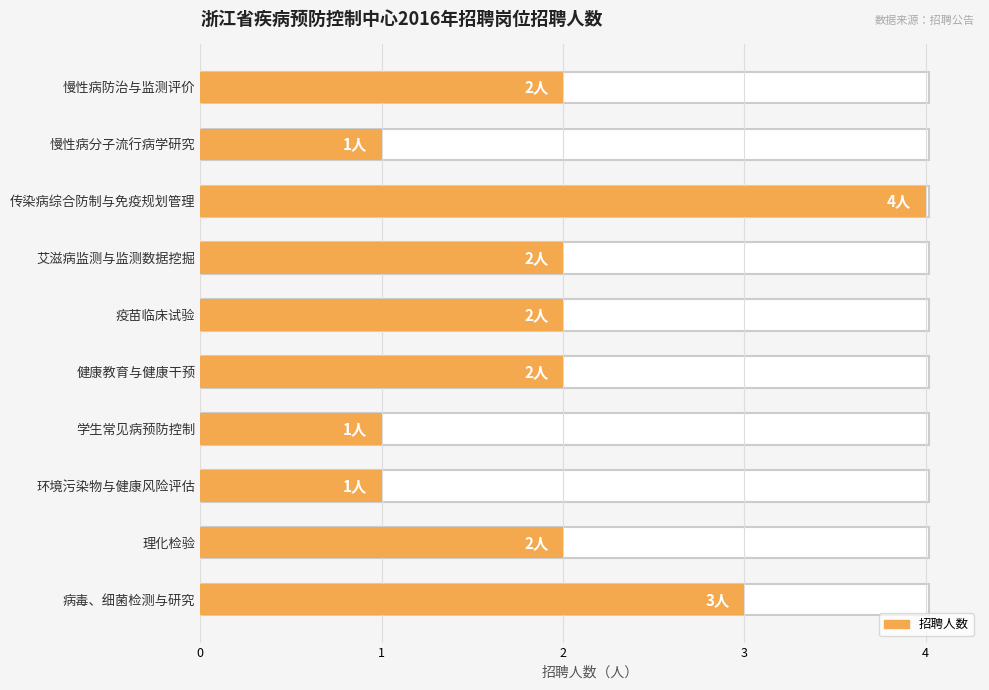

The chart shows a value of 3 at 病毒、细菌检测与研究. True or false?

True